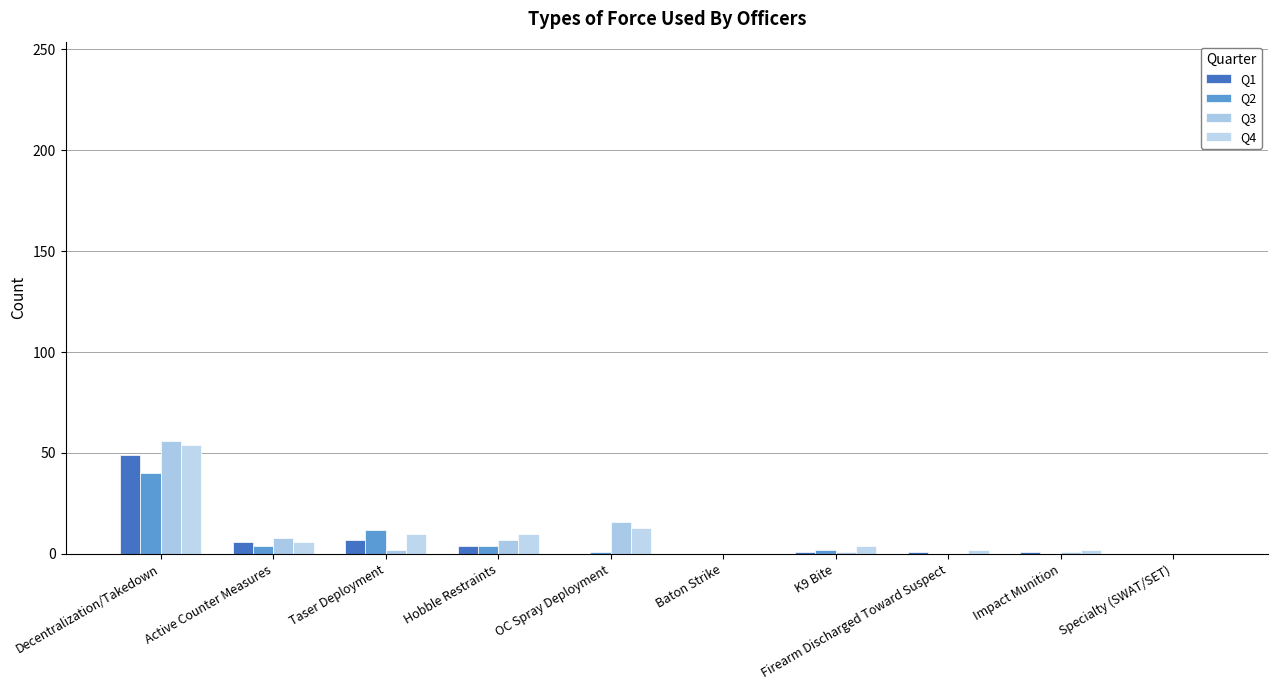

List the series in order of their peak value, highest first.

Q3, Q4, Q1, Q2